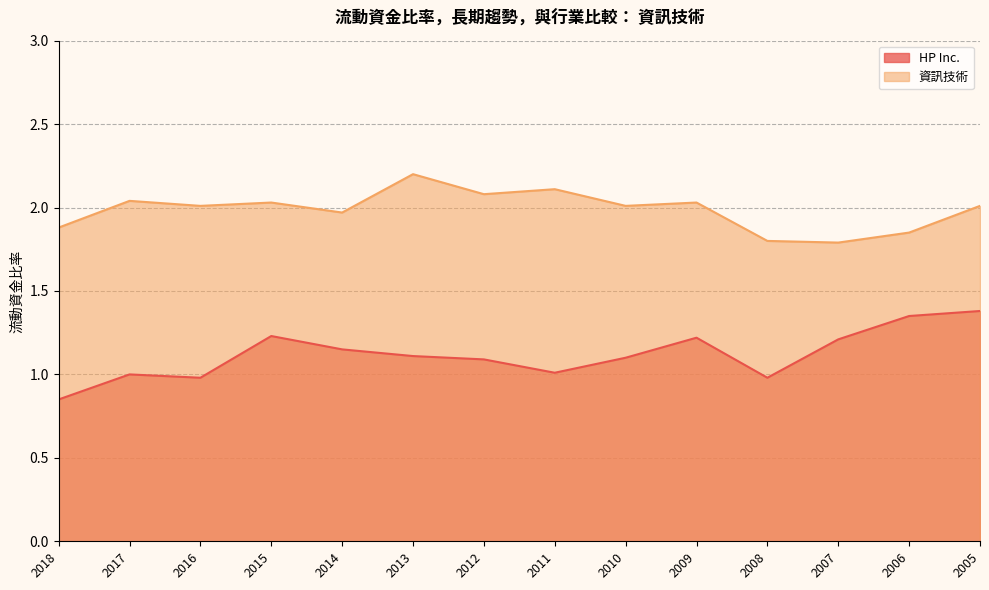

Reading left to right, transcribe all the data shown in this chart.

HP Inc.: 2018=0.8	2017=1.0	2016=1.0	2015=1.2	2014=1.1	2013=1.1	2012=1.1	2011=1.0	2010=1.1	2009=1.2	2008=1.0	2007=1.2	2006=1.4	2005=1.4
資訊技術: 2018=1.9	2017=2.0	2016=2.0	2015=2.0	2014=2.0	2013=2.2	2012=2.1	2011=2.1	2010=2.0	2009=2.0	2008=1.8	2007=1.8	2006=1.9	2005=2.0